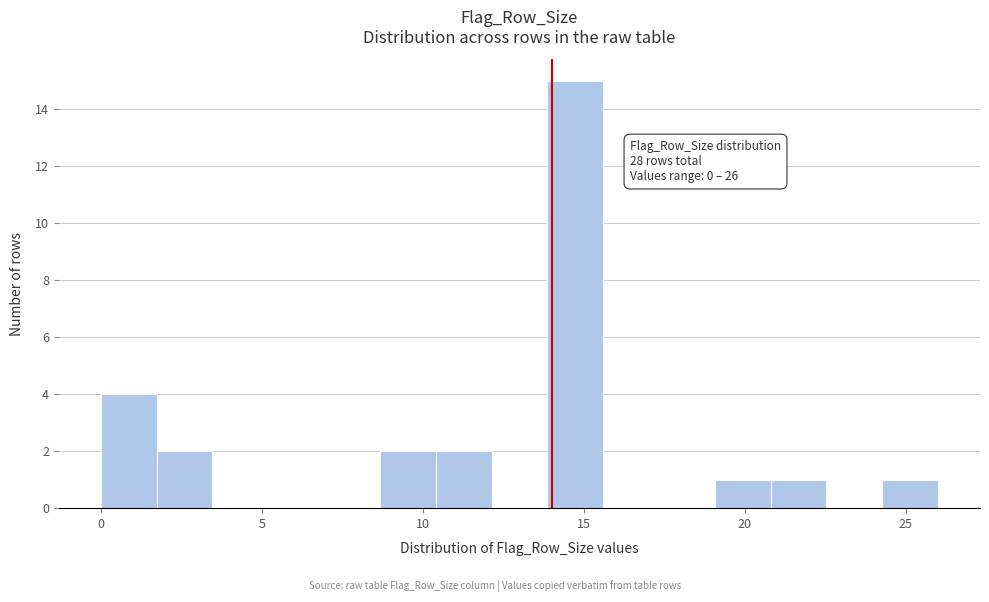

Around what value on the x-axis is the tallest bar? Give the approximate position of its centre, as read against the axis.

14.5